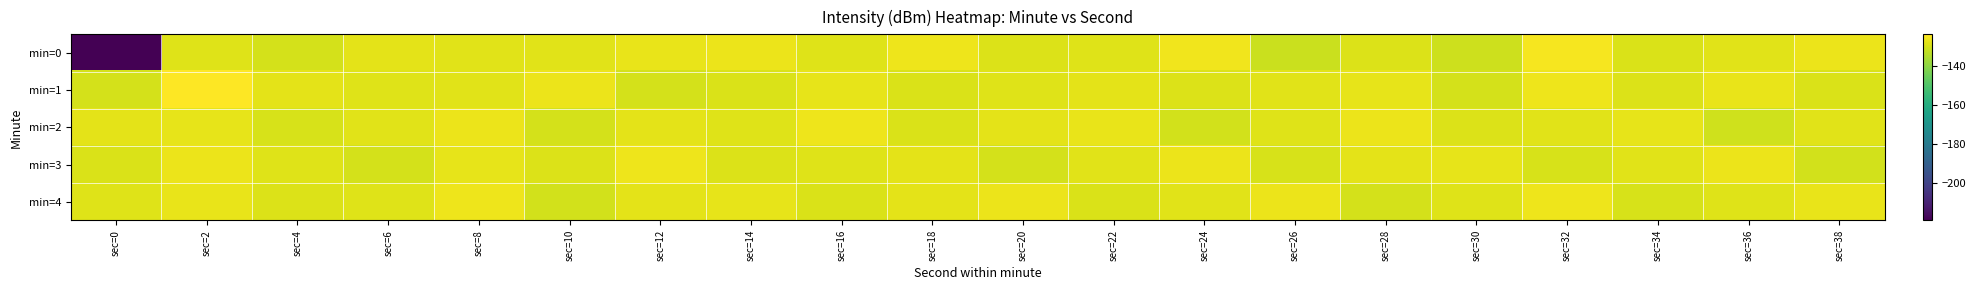

Reading left to right, list all the values displayed in this chart.

min=0: sec=0=-219.3	sec=2=-128.5	sec=4=-130.3	sec=6=-128.1	sec=8=-128.4	sec=10=-128.3	sec=12=-127.3	sec=14=-127.0	sec=16=-128.8	sec=18=-126.5	sec=20=-128.9	sec=22=-128.8	sec=24=-126.0	sec=26=-131.5	sec=28=-128.9	sec=30=-131.4	sec=32=-125.2	sec=34=-129.6	sec=36=-128.2	sec=38=-126.7
min=1: sec=0=-130.3	sec=2=-124.0	sec=4=-127.8	sec=6=-128.8	sec=8=-128.2	sec=10=-126.9	sec=12=-130.1	sec=14=-129.4	sec=16=-127.5	sec=18=-129.3	sec=20=-128.5	sec=22=-127.8	sec=24=-129.1	sec=26=-128.4	sec=28=-127.7	sec=30=-130.0	sec=32=-126.5	sec=34=-128.9	sec=36=-127.3	sec=38=-129.6
min=2: sec=0=-128.1	sec=2=-127.5	sec=4=-129.8	sec=6=-128.3	sec=8=-126.7	sec=10=-130.2	sec=12=-127.9	sec=14=-128.6	sec=16=-126.4	sec=18=-129.3	sec=20=-128.0	sec=22=-127.2	sec=24=-130.5	sec=26=-128.8	sec=28=-126.9	sec=30=-129.1	sec=32=-128.4	sec=34=-127.6	sec=36=-130.8	sec=38=-128.2
min=3: sec=0=-129.5	sec=2=-127.0	sec=4=-128.7	sec=6=-130.3	sec=8=-127.4	sec=10=-128.9	sec=12=-126.6	sec=14=-129.2	sec=16=-128.5	sec=18=-127.8	sec=20=-130.1	sec=22=-128.3	sec=24=-126.8	sec=26=-129.7	sec=28=-128.1	sec=30=-127.5	sec=32=-129.9	sec=34=-128.2	sec=36=-126.7	sec=38=-130.4
min=4: sec=0=-128.6	sec=2=-127.3	sec=4=-129.1	sec=6=-128.8	sec=8=-126.5	sec=10=-130.7	sec=12=-128.0	sec=14=-127.7	sec=16=-129.4	sec=18=-128.1	sec=20=-126.9	sec=22=-129.6	sec=24=-128.3	sec=26=-127.0	sec=28=-130.2	sec=30=-128.7	sec=32=-126.4	sec=34=-129.8	sec=36=-128.5	sec=38=-127.2